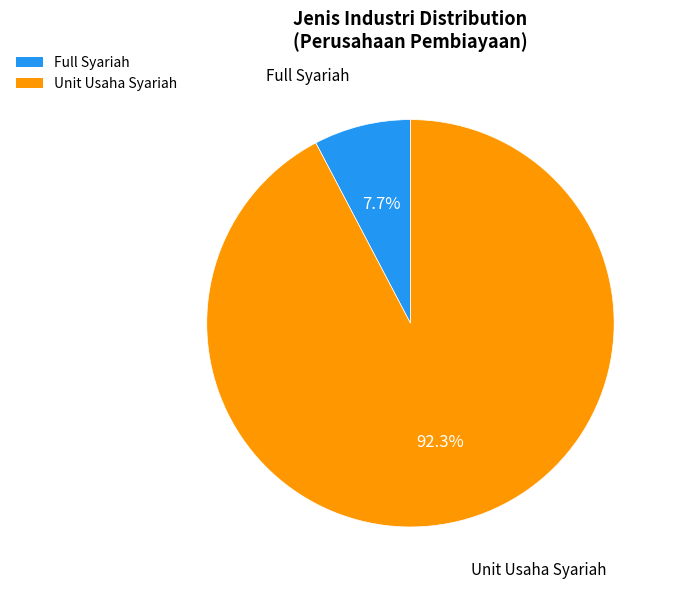

True or false: Full Syariah accounts for 14% of the total.

False